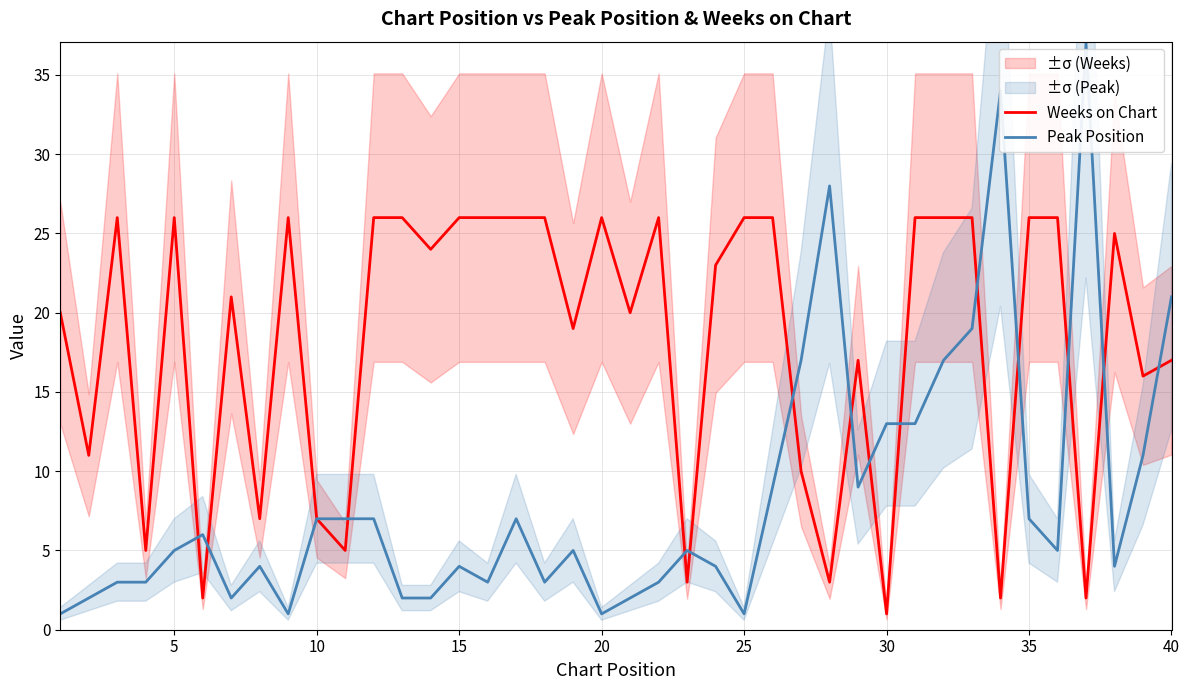

What is the sum of all Weeks on Chart values?

728